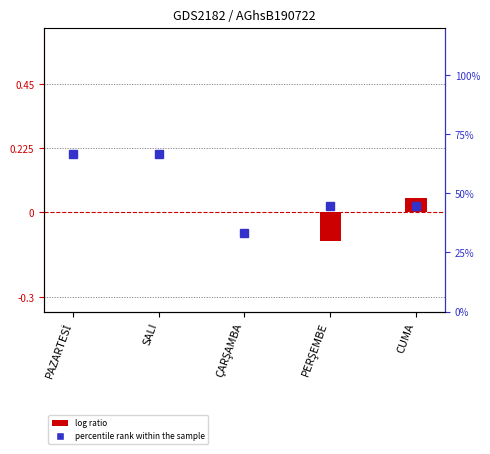

At which label does the data first exceed 0?

CUMA